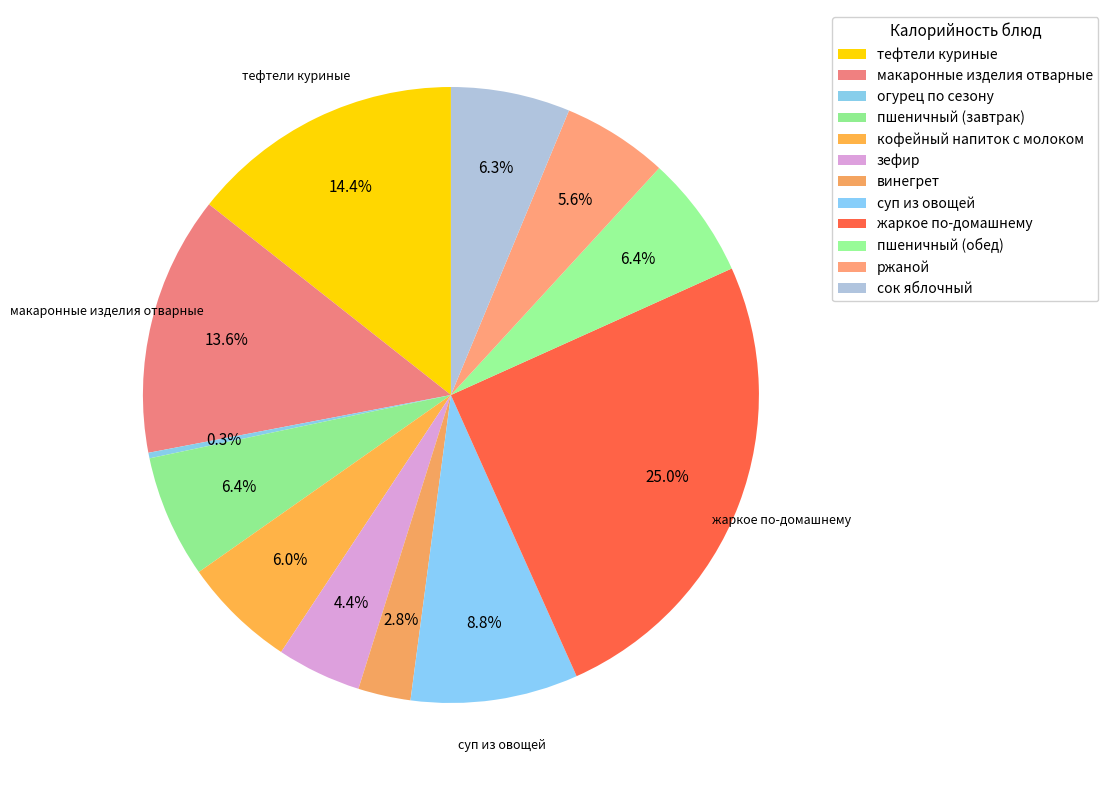

Is the sum of сок яблочный and ржаной greater than half?

No